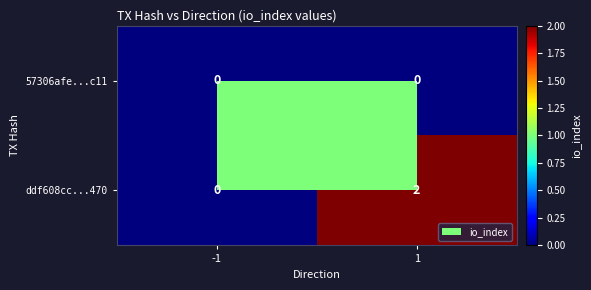

Which series changed the most between -1 and 1?

ddf608cc...470